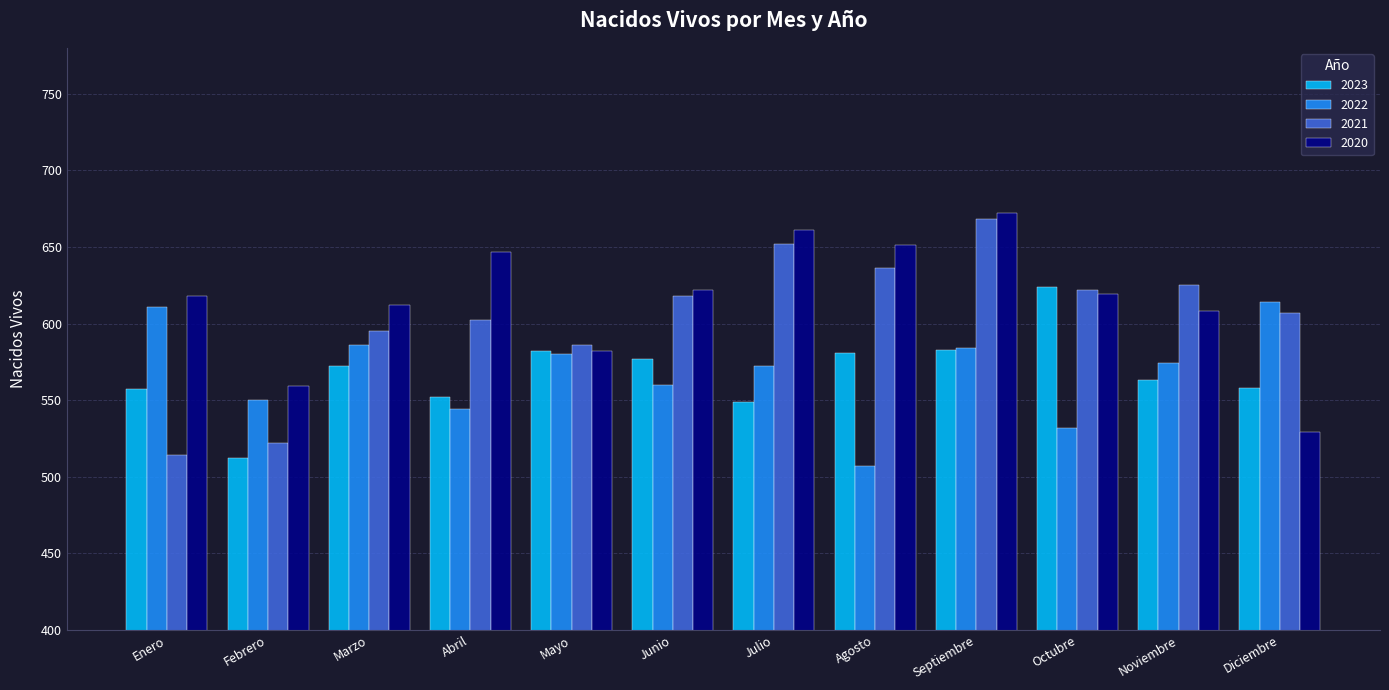

What is the total value across all series at Enero?

2300